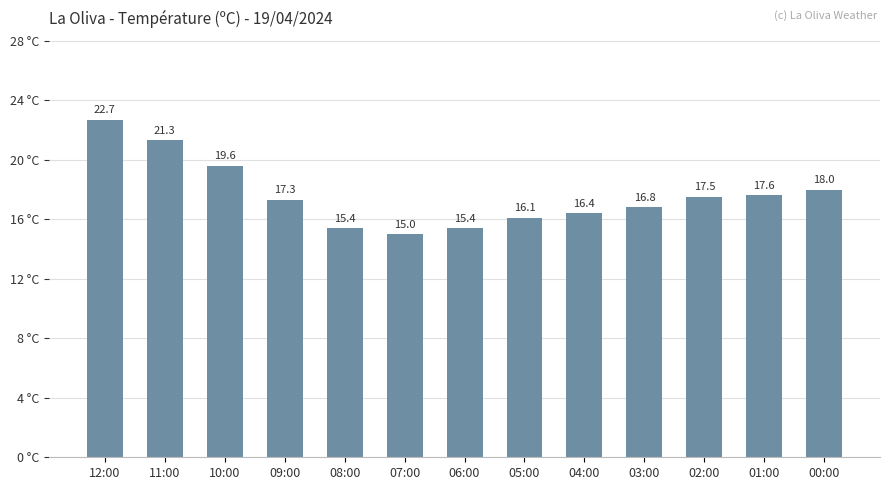

The value at 09:00 is 4.6. True or false?

False